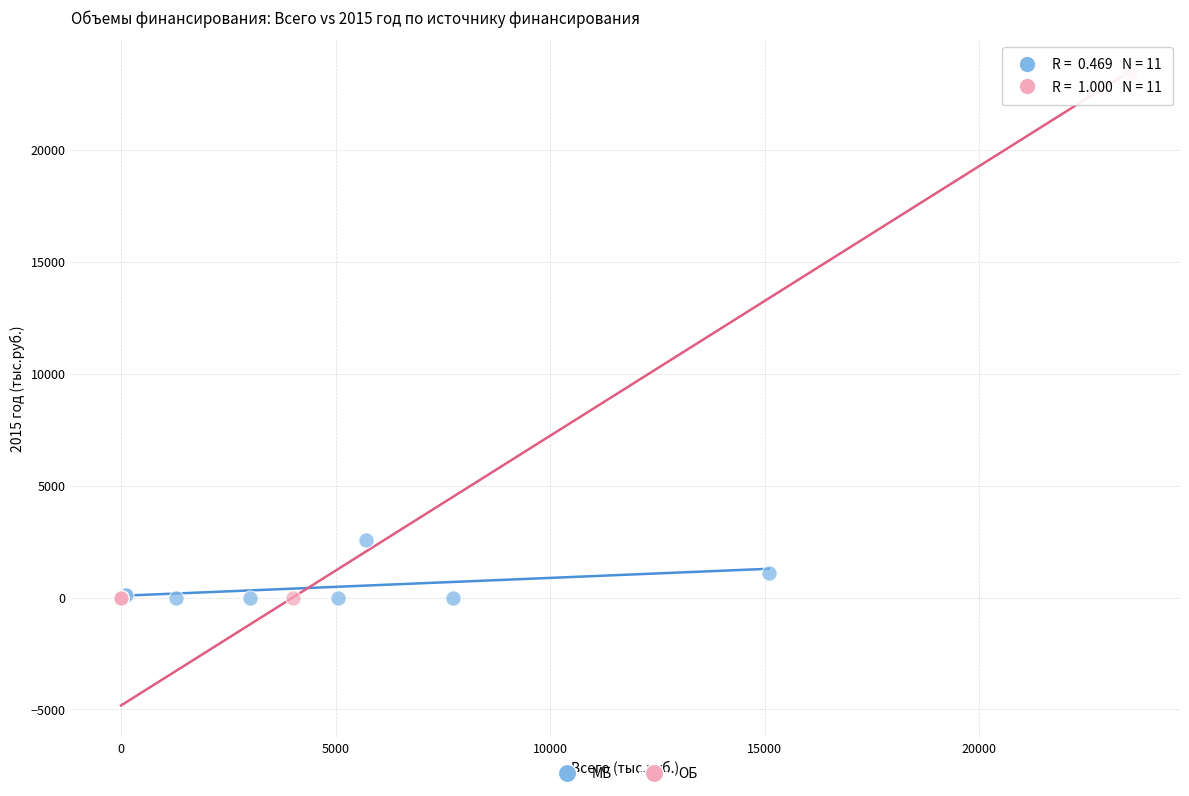

Which series reaches the maximum Y coordinate?

ОБ